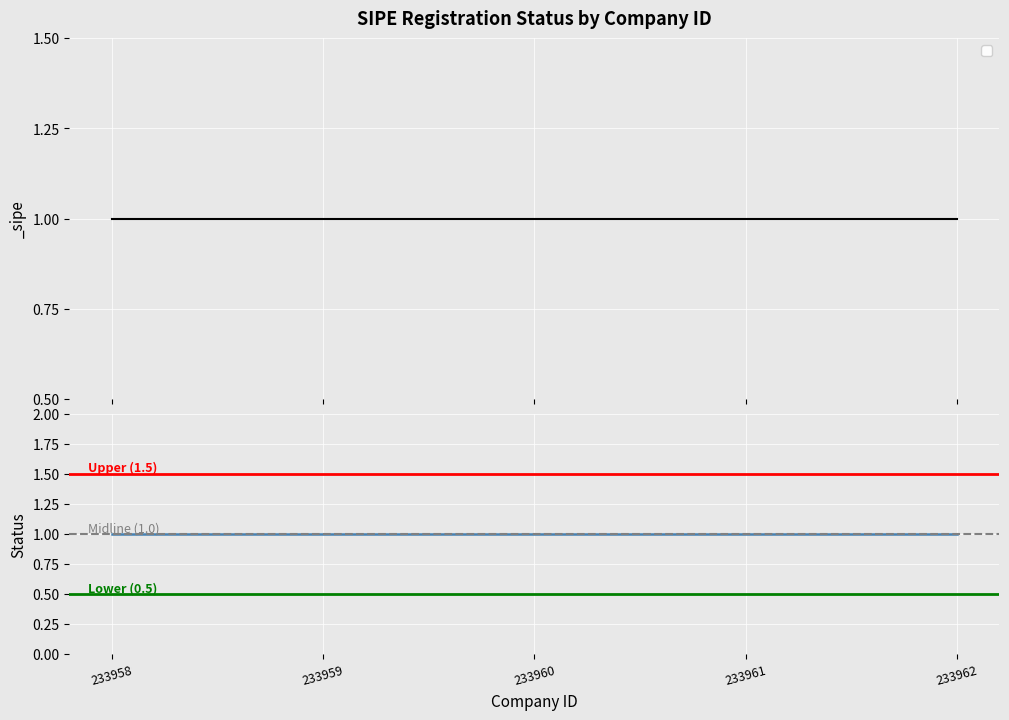

List the series in order of their overall mean, lowest first.

Lower (0.5), Midline (1.0), Upper (1.5)